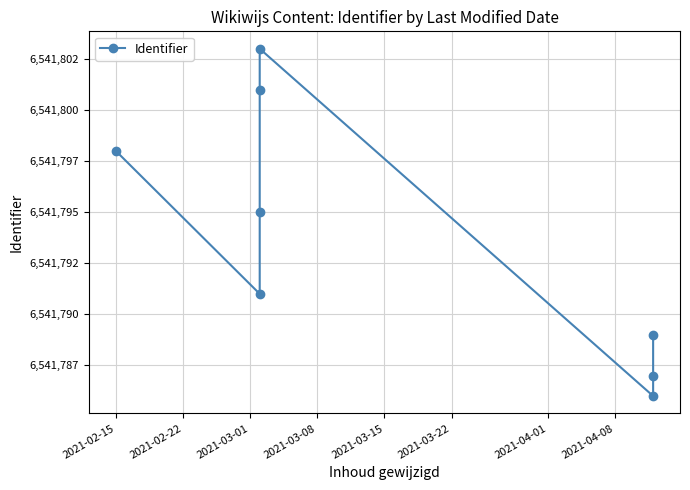

Is it true that the value at 2021-02-15 is 6541798?

True